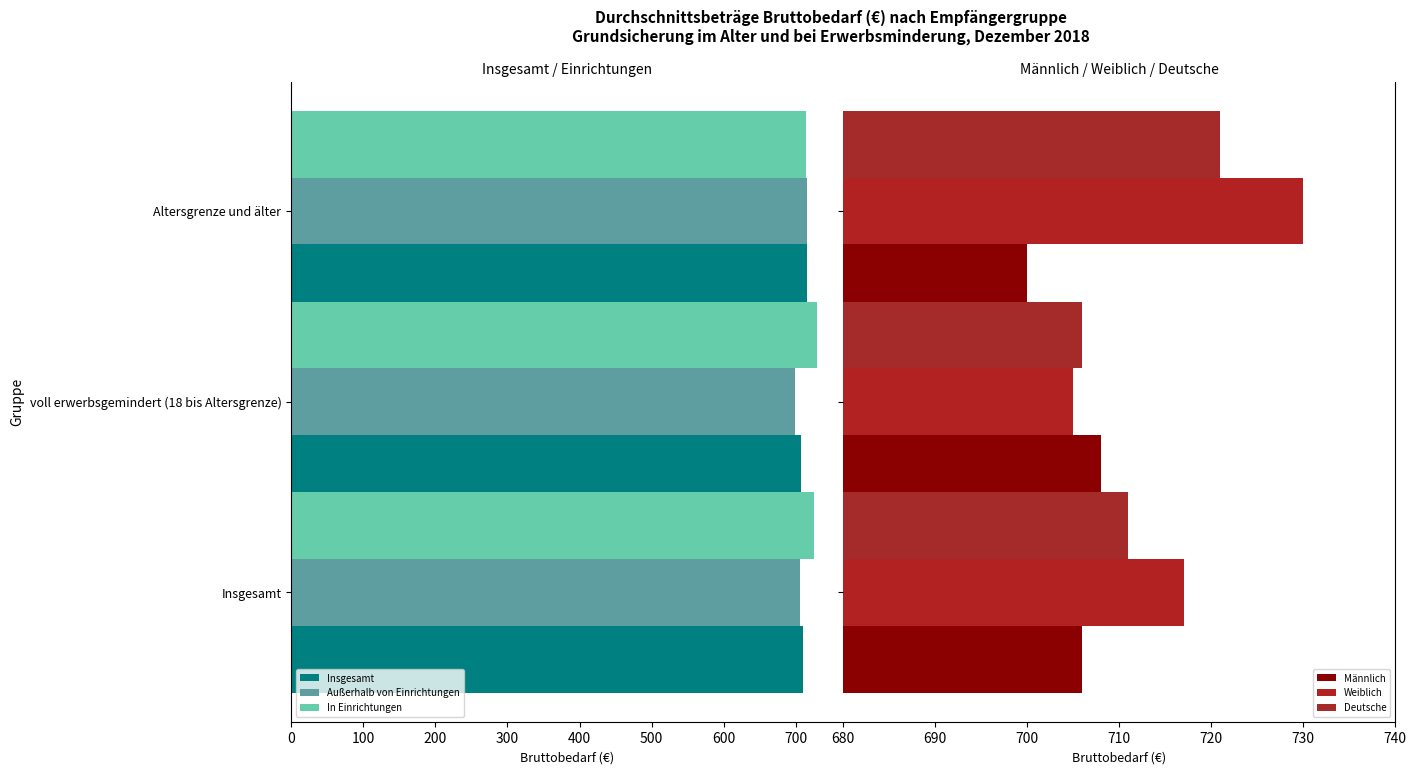

Read the Außerhalb von Einrichtungen value at Altersgrenze und älter.

716